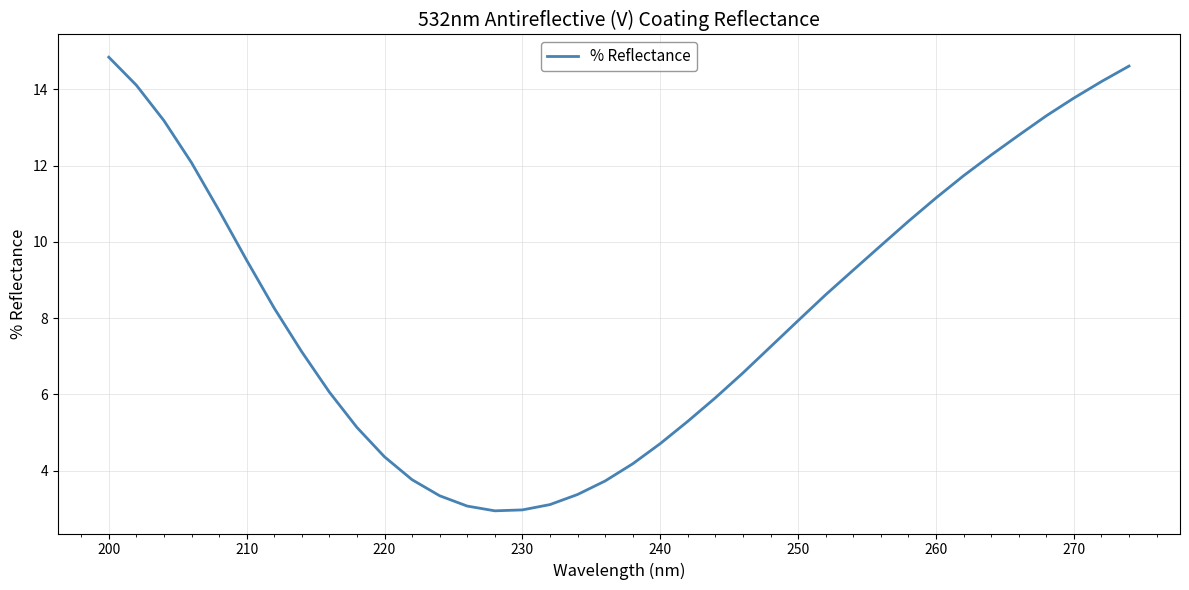

What is the maximum value shown in the chart?

14.8